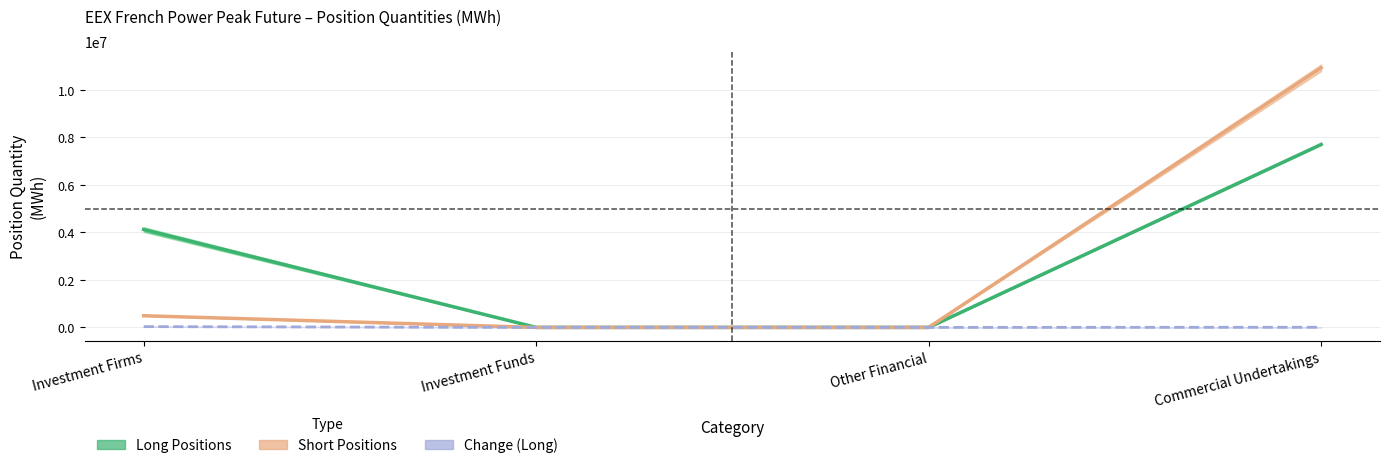

True or false: Short Positions and Long Positions intersect in this chart.

False